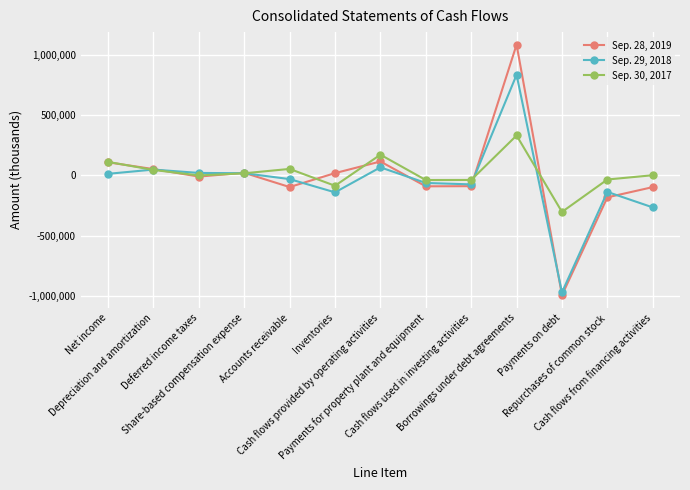

At which label does Sep. 29, 2018 reach its peak?

Borrowings under debt agreements